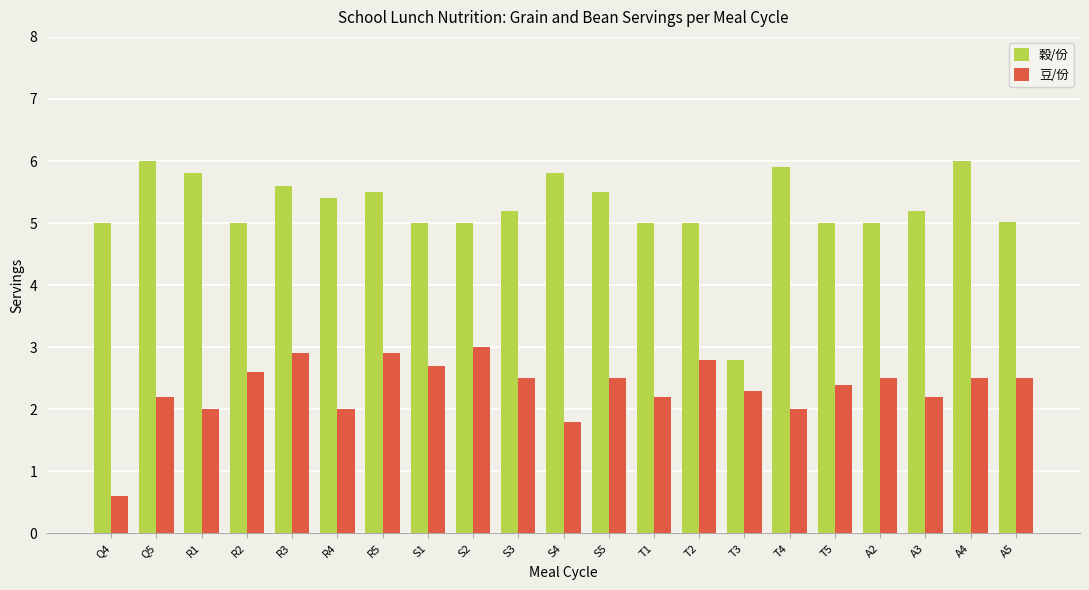

How many distinct data groups are displayed?

2